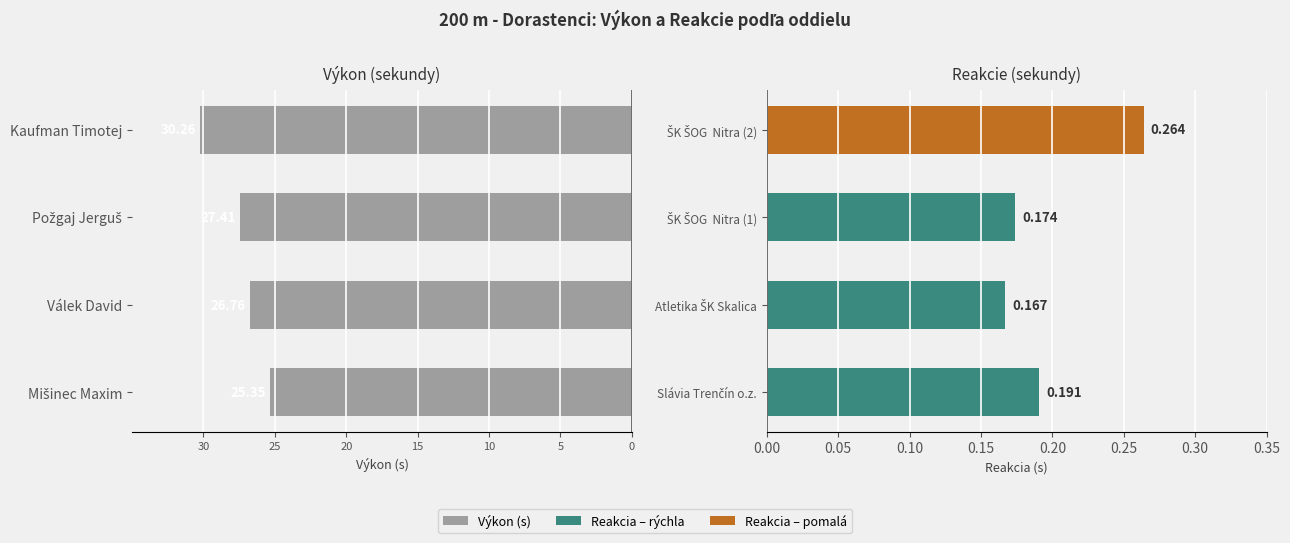

Count the number of categories in the chart.

4